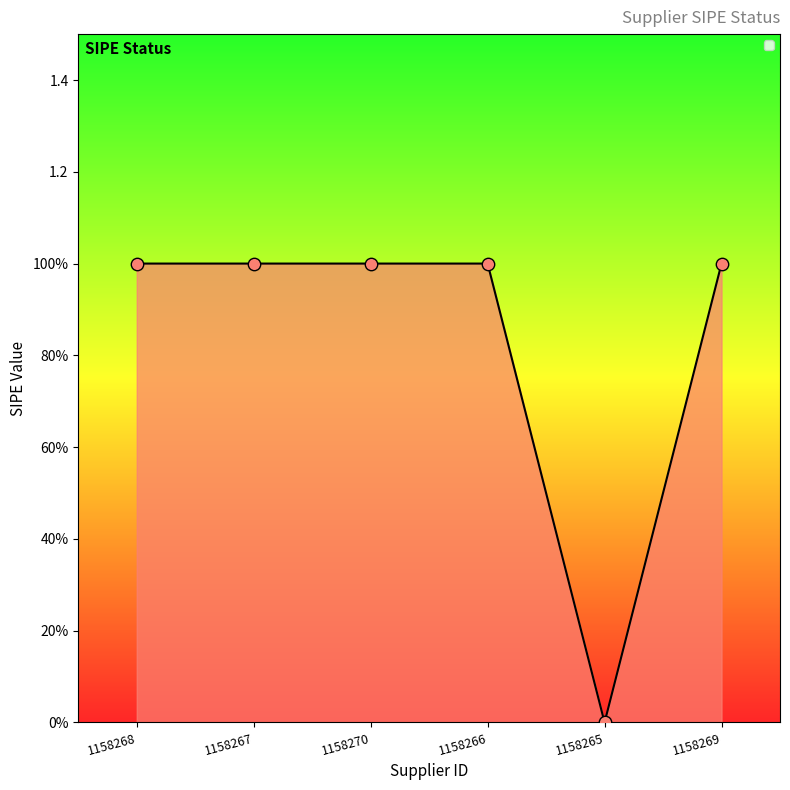

What is the ratio of the value at 1158266 to the value at 1158267?

1.0